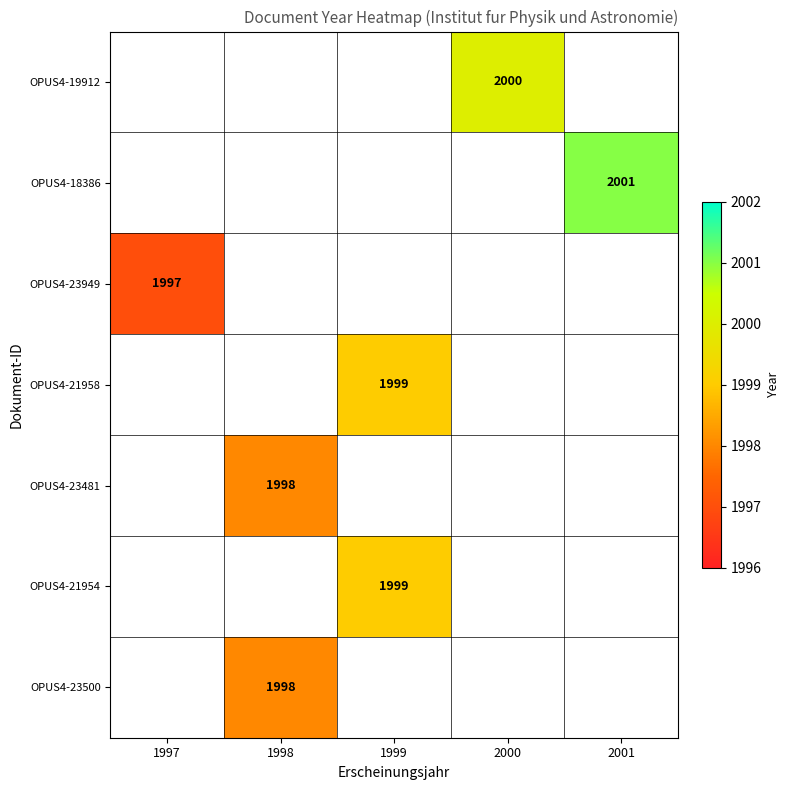

The OPUS4-19912 series shows 3511 at 2000. True or false?

False